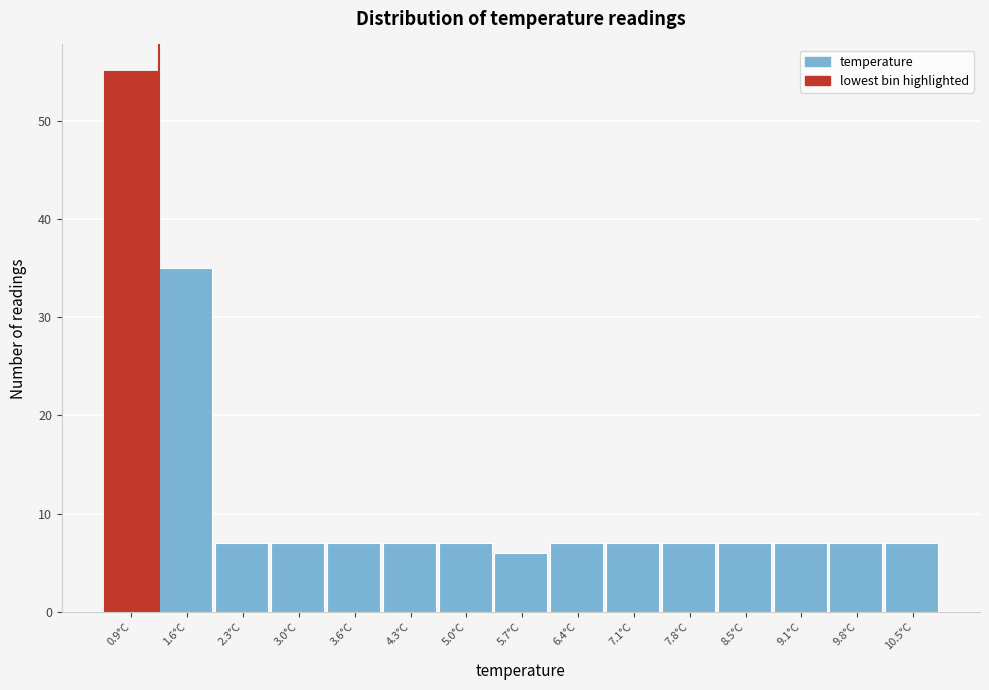

Reading left to right, transcribe all the data shown in this chart.

55	35	7	7	7	7	7	6	7	7	7	7	7	7	7